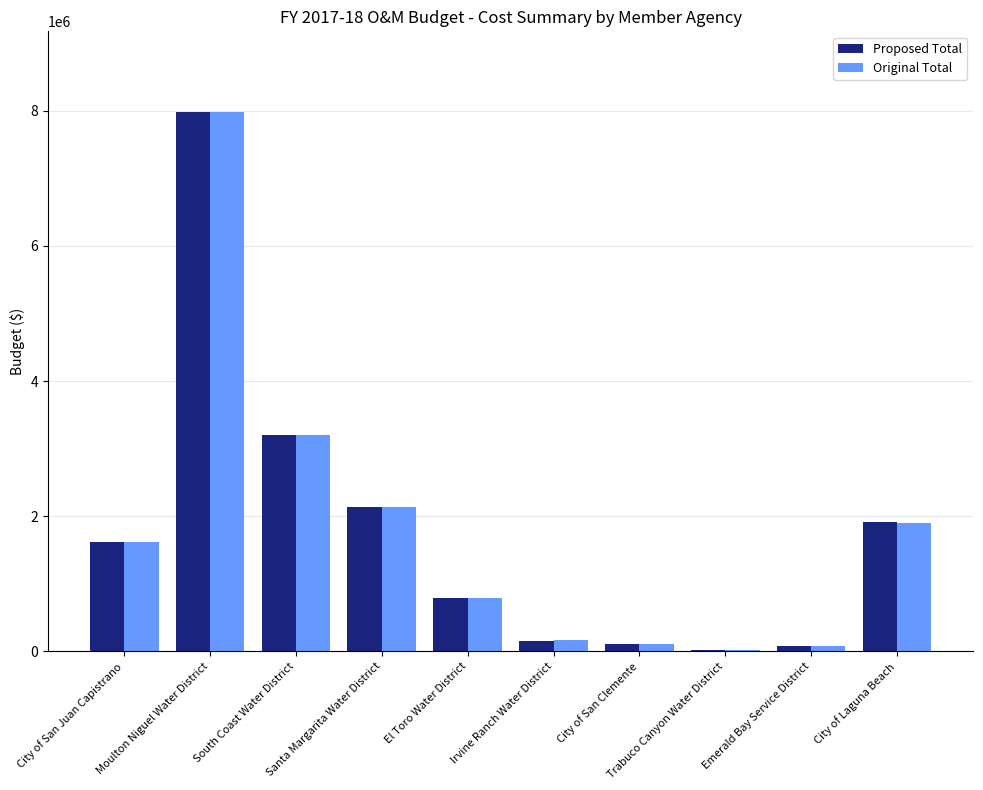

What are all the series names shown in the legend?

Proposed Total, Original Total